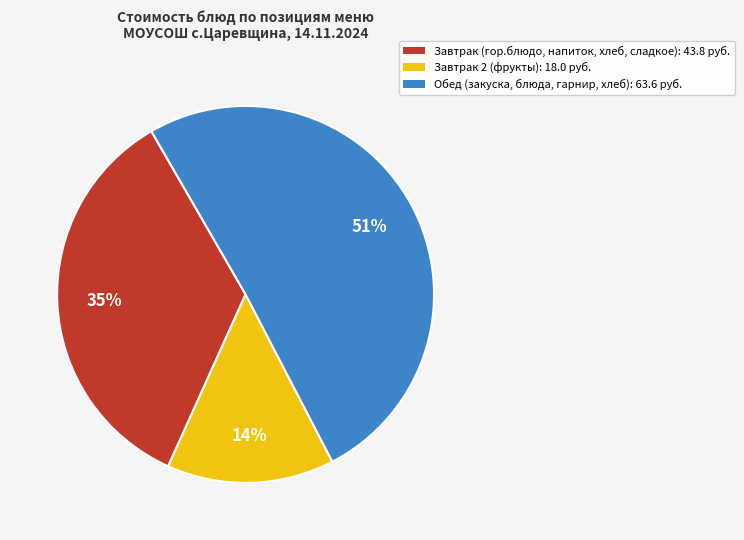

Is there a majority slice in this chart?

Yes